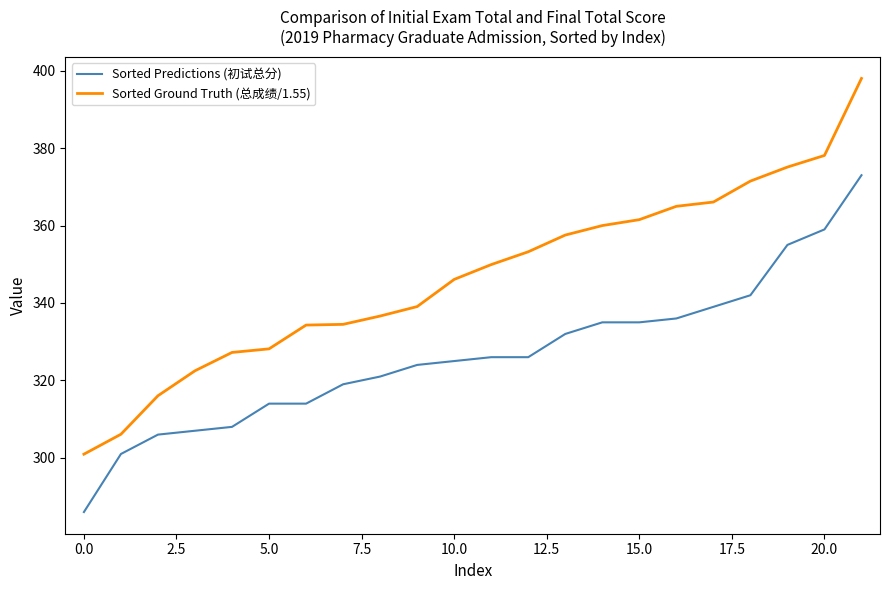

What is the maximum value shown in the chart?

398.0